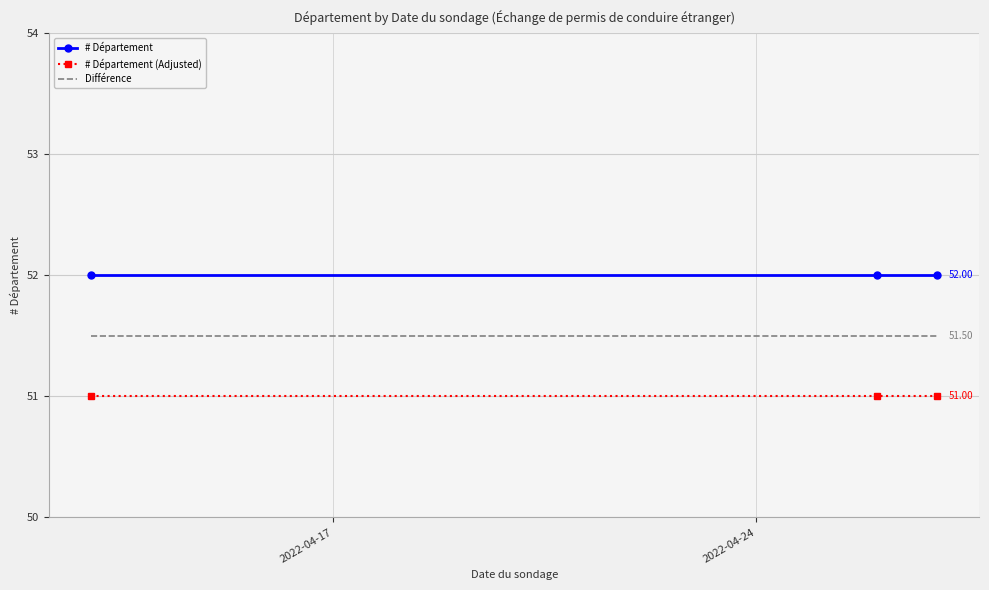

List the series in order of their overall mean, highest first.

# Département, Différence, # Département (Adjusted)